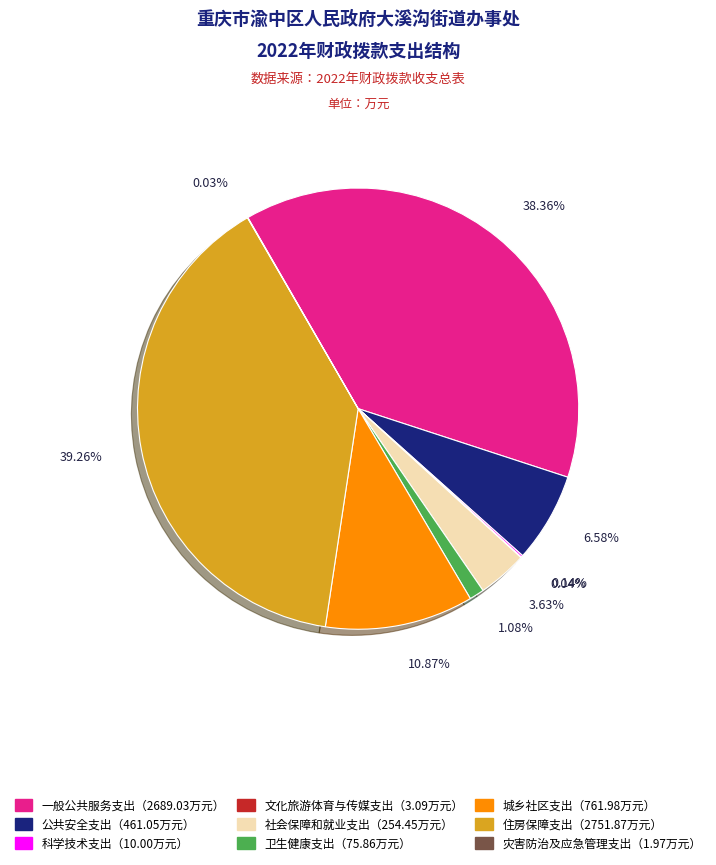

Is there a majority slice in this chart?

No